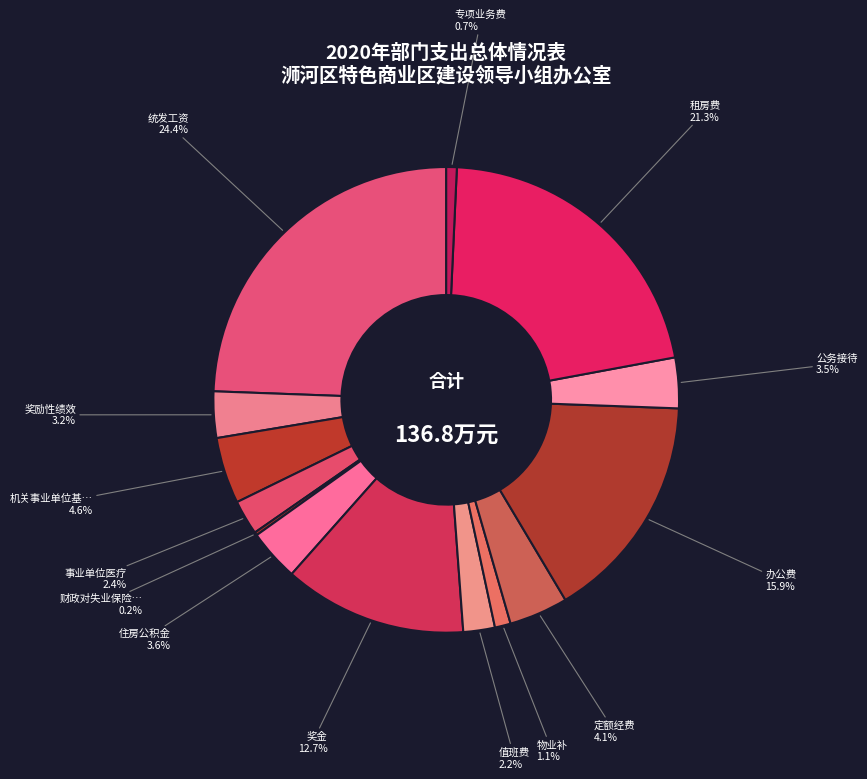

To the nearest percent, what is the difference between the largest and smallest slice percentages?

24%